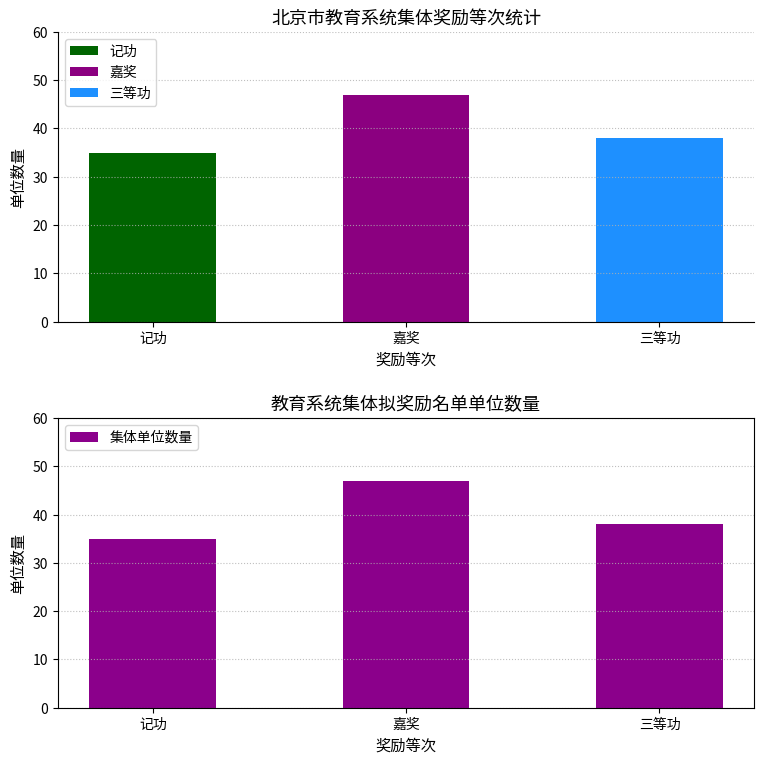

How many data points are above 38?

1